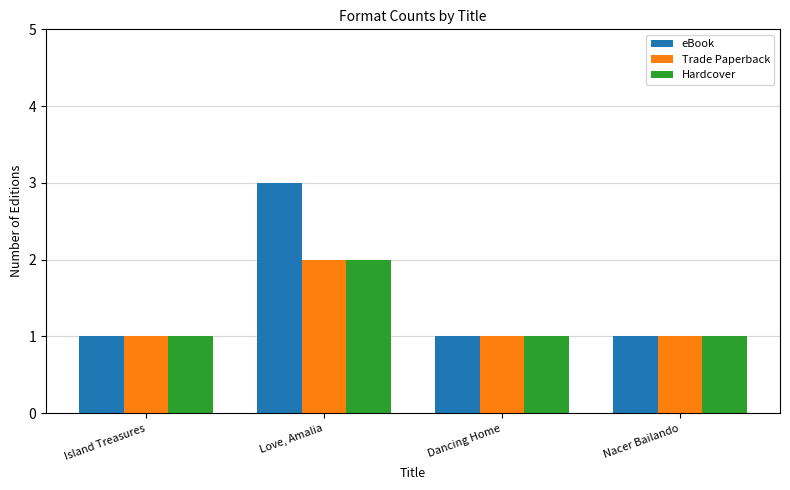

How many groups of bars are there?

4